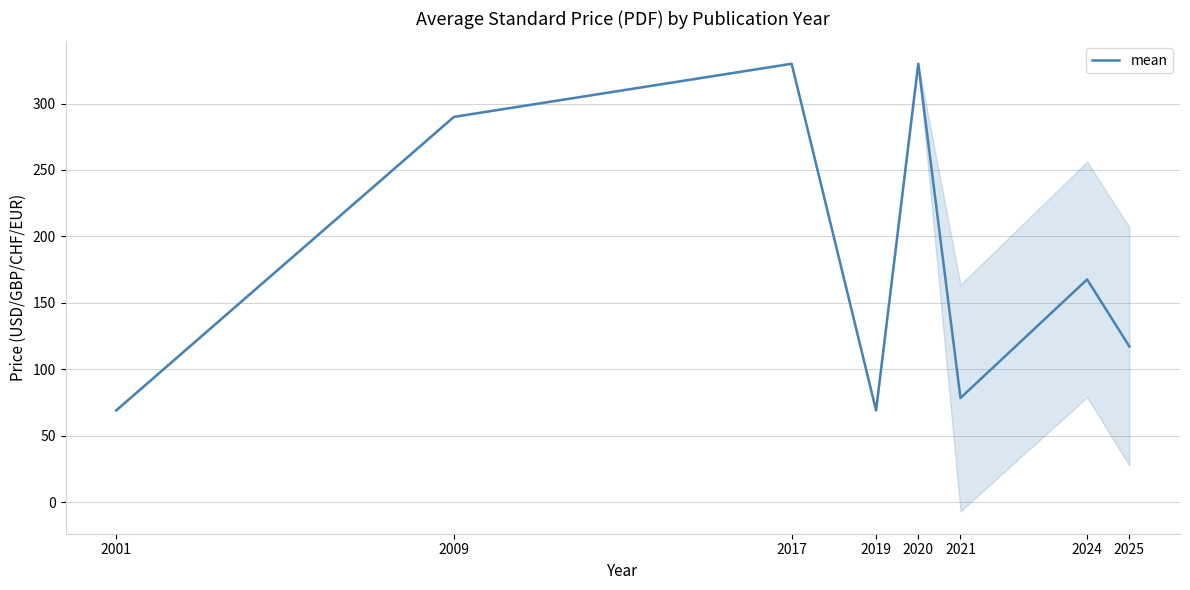

What is the maximum value shown in the chart?

330.0